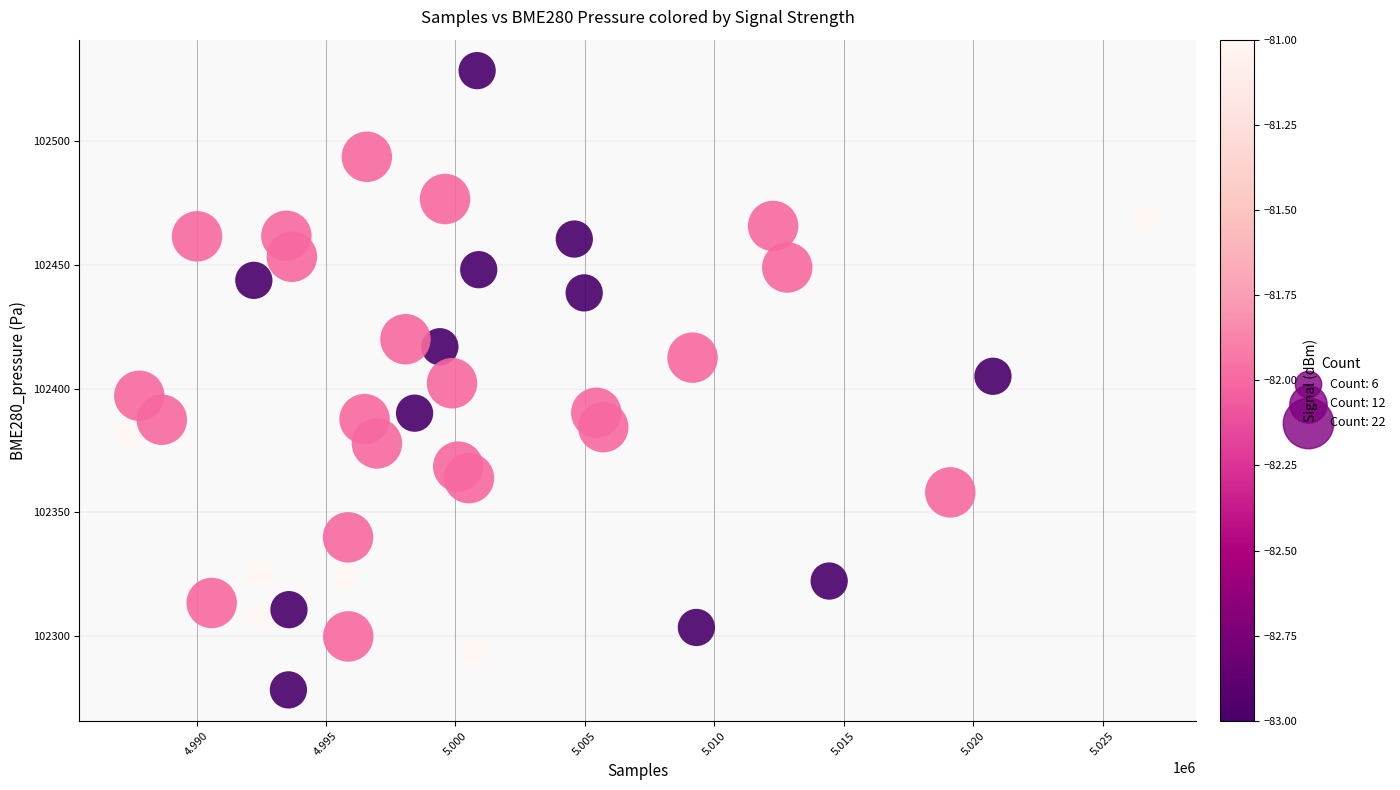

What is the range of Y values (max minus min)?

250.2